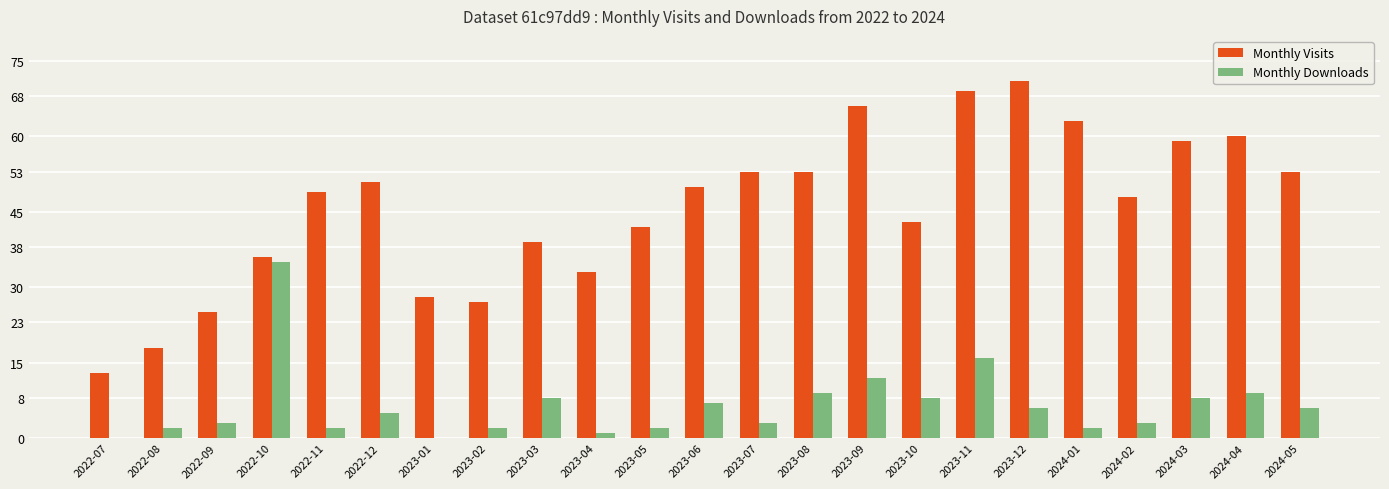

Which series changed the most between 2023-04 and 2023-06?

Monthly Visits